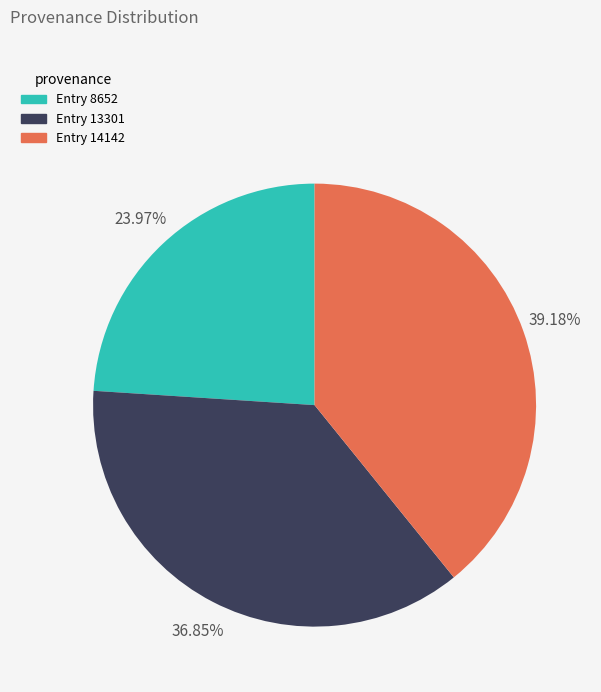

Between Entry 8652 and Entry 13301, which is larger?

Entry 13301